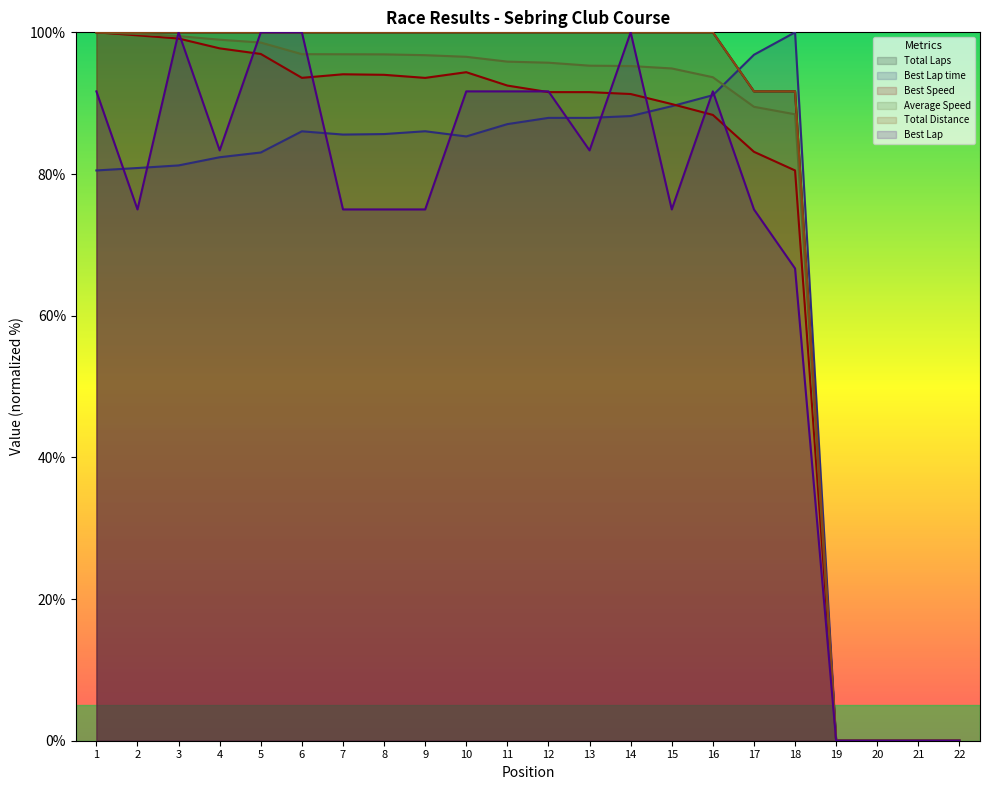

What is the difference between the maximum and minimum values in the Best Lap time series?

100.0